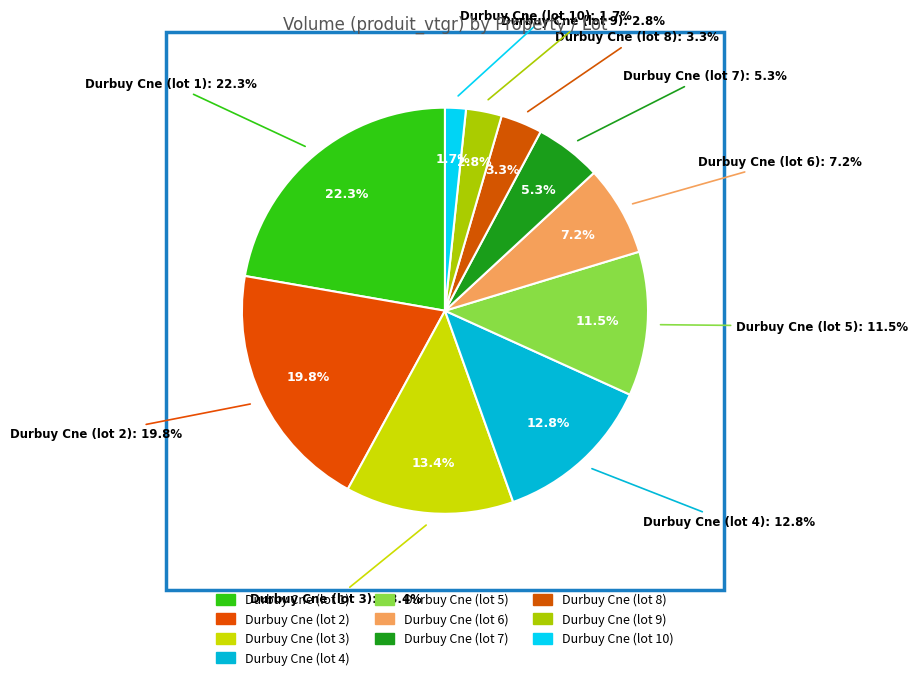

Is it true that Durbuy Cne (lot 3) is 1% of the pie?

False